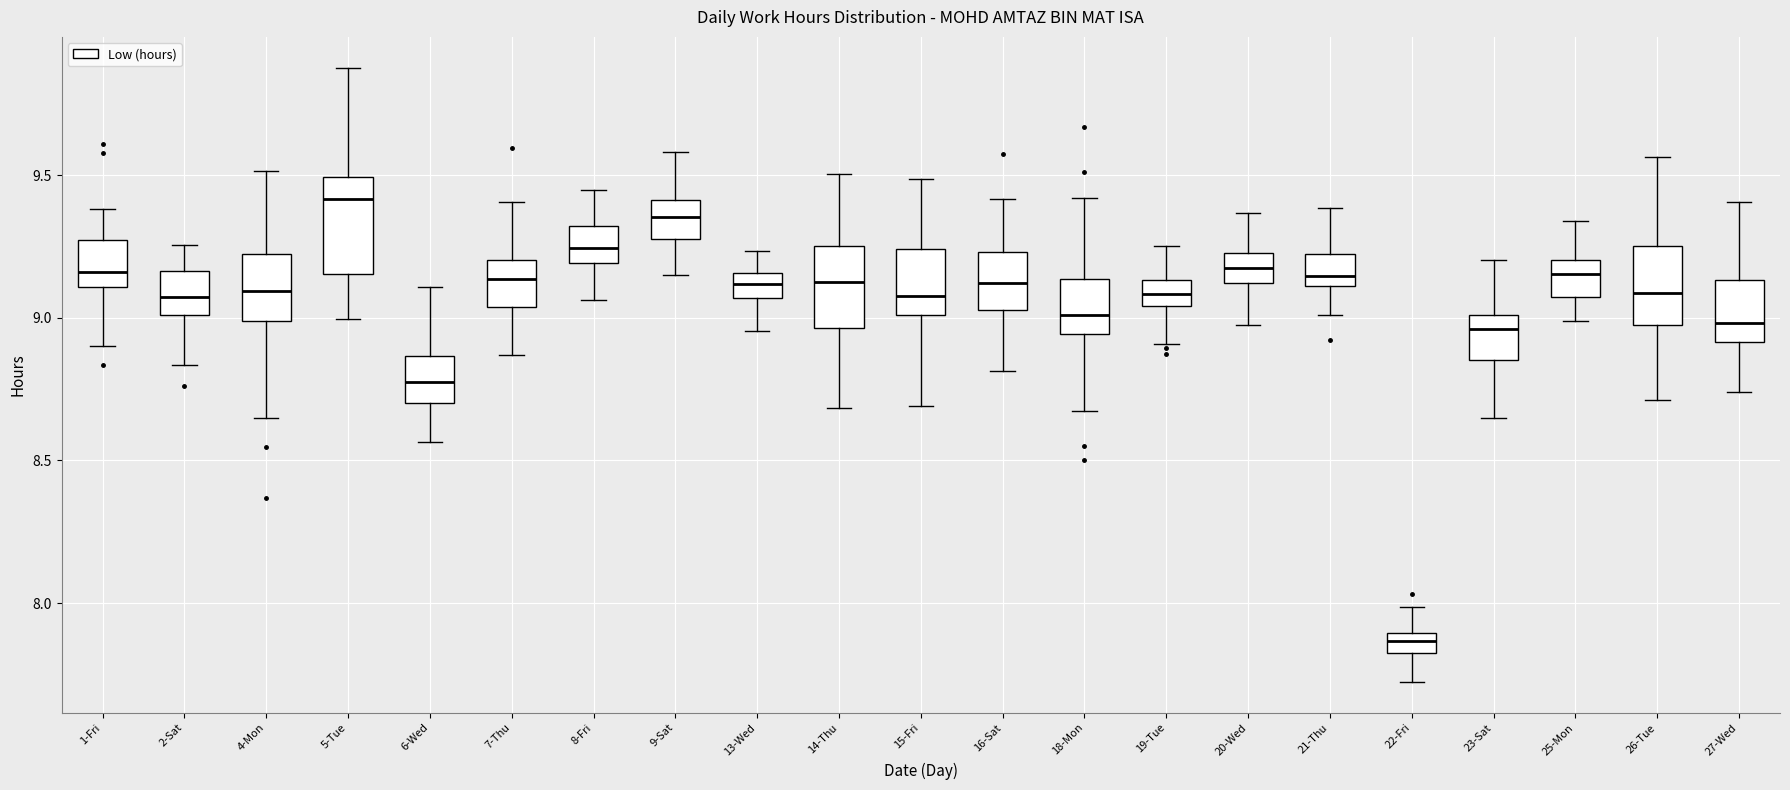

Where does the median line of the box for 16-Sat sit on the y-axis? The values are not printed on the chart, so give them approximately, as read against the axis.

9.10